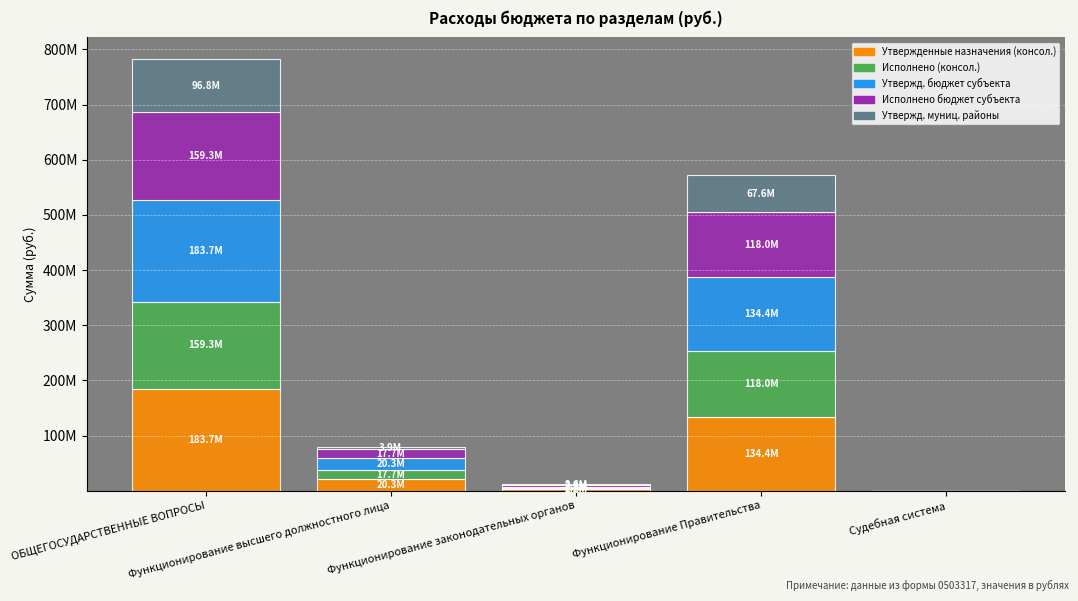

Which series changed the most between ОБЩЕГОСУДАРСТВЕННЫЕ ВОПРОСЫ and Функционирование законодательных органов?

Утвержденные назначения (консол.)